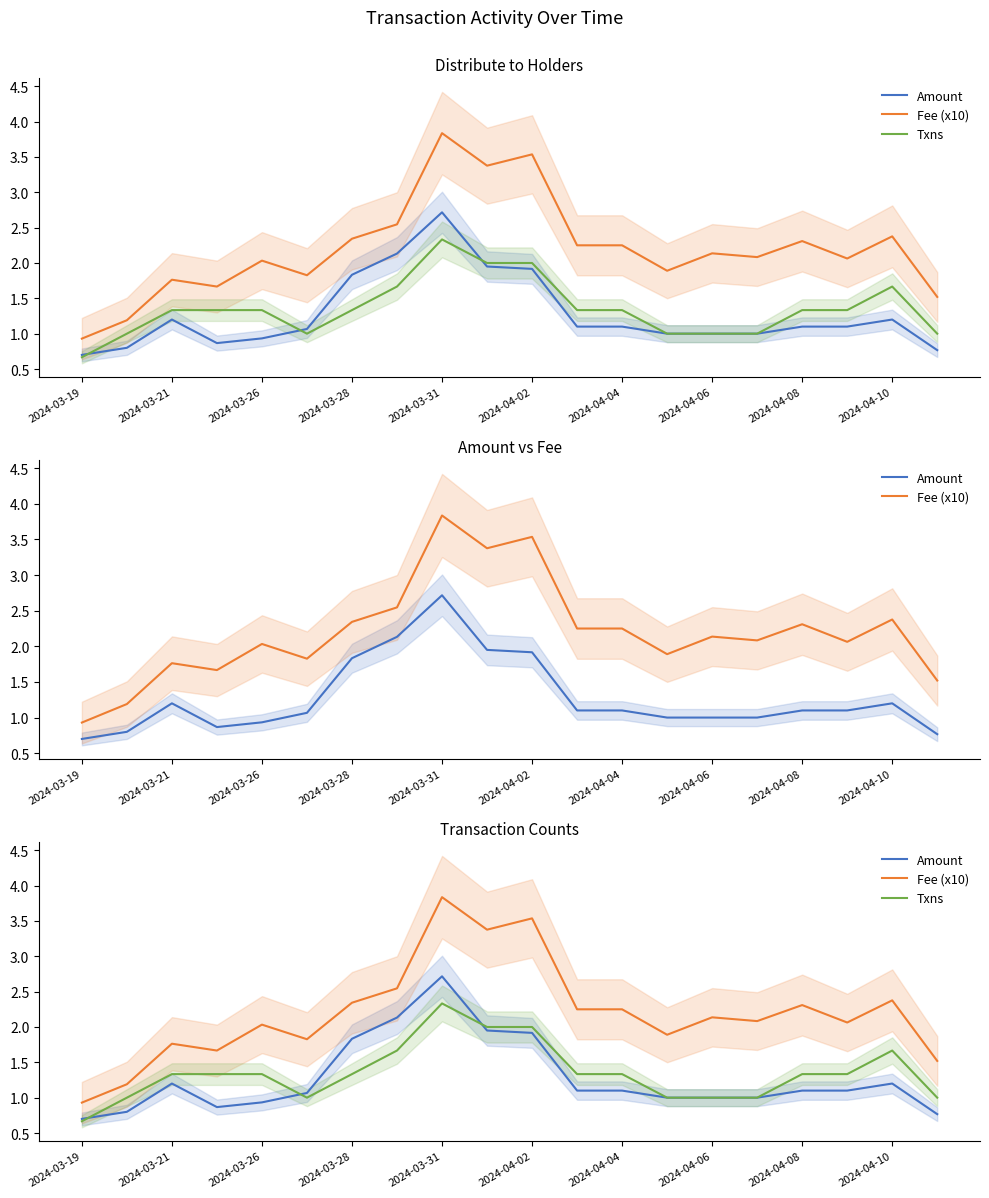

What is the difference between the maximum and minimum values in the Fee (x10) series?

2.9